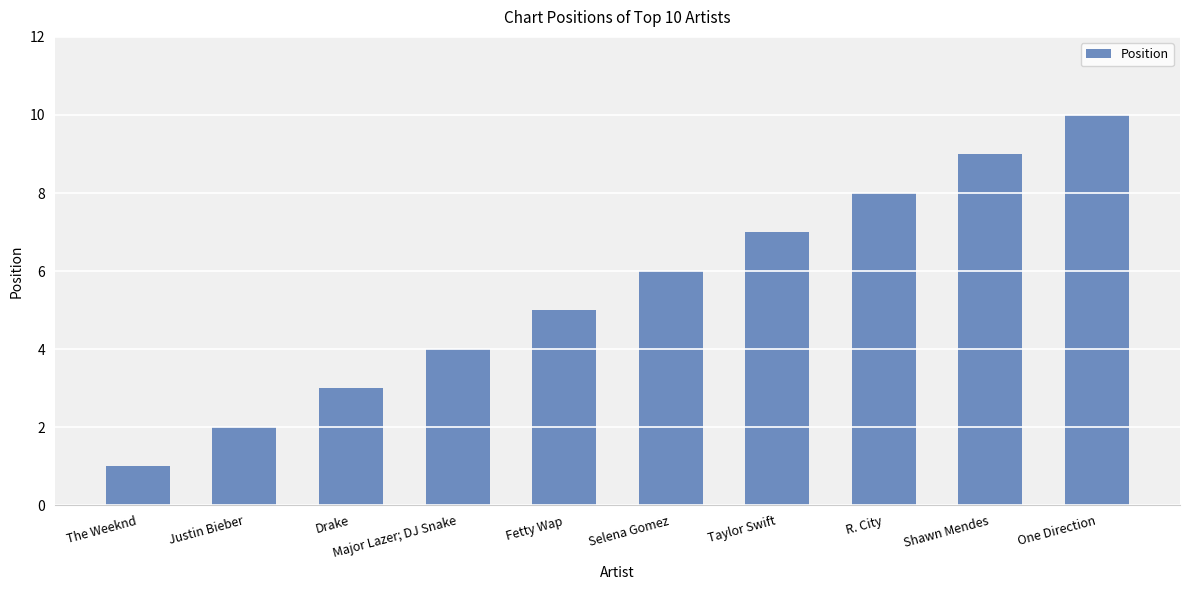

Which label corresponds to the largest value in the chart?

One Direction